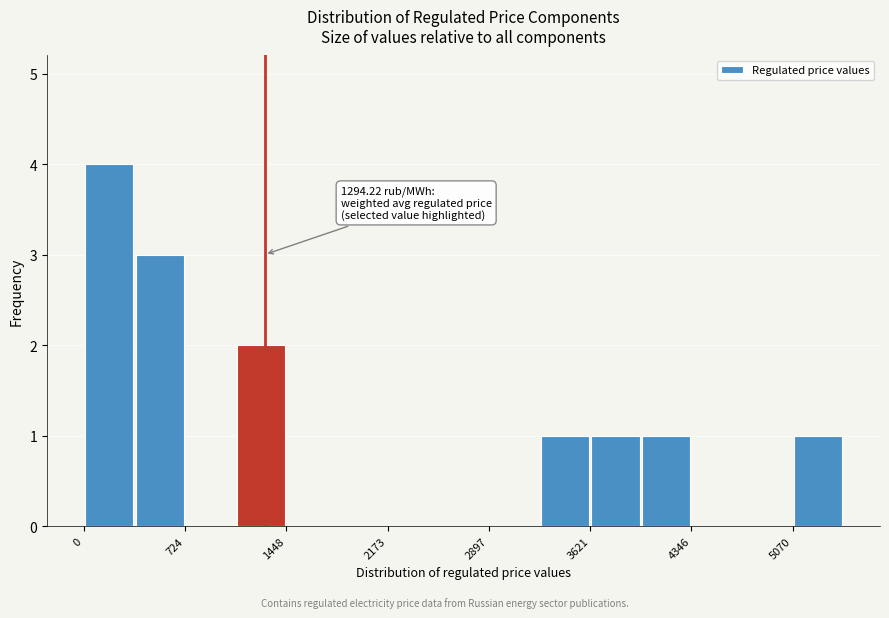

Around what value on the x-axis is the tallest bar? Give the approximate position of its centre, as read against the axis.

200